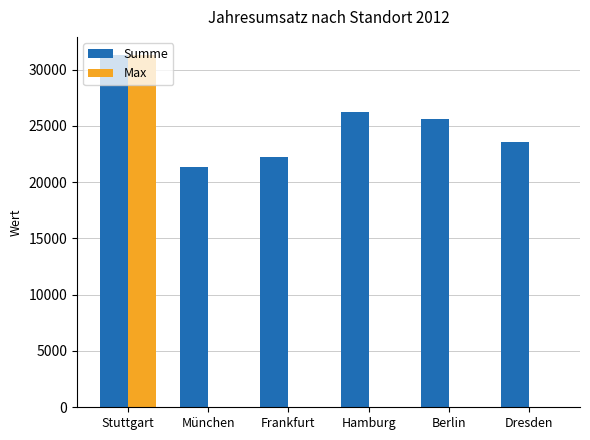

True or false: Max has a value of 0 at Dresden.

True